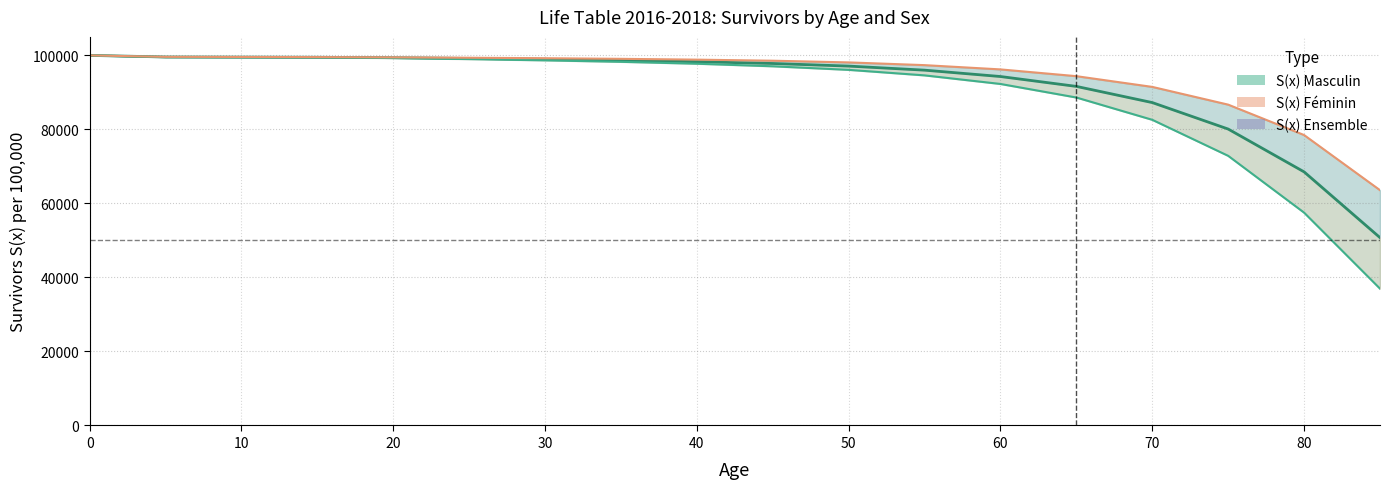

How many lines are shown in the chart?

3